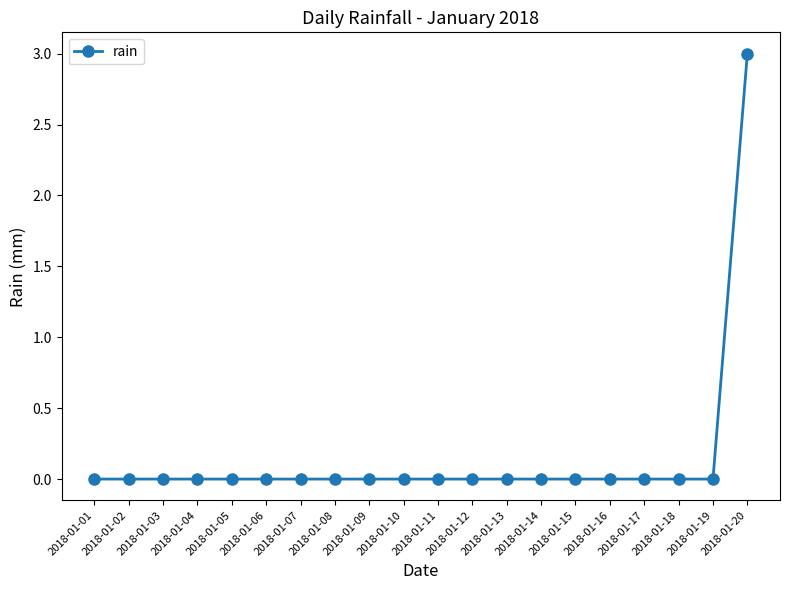

What is the value of the 20th point from the left?

3